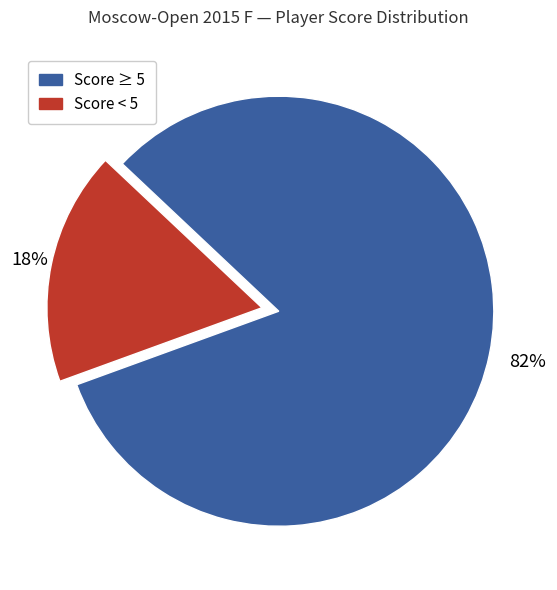

To the nearest percent, what is the average slice percentage?

50%